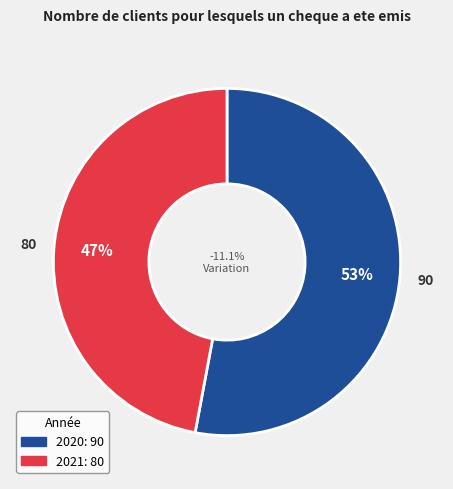

Which category has the biggest portion of the pie?

2020